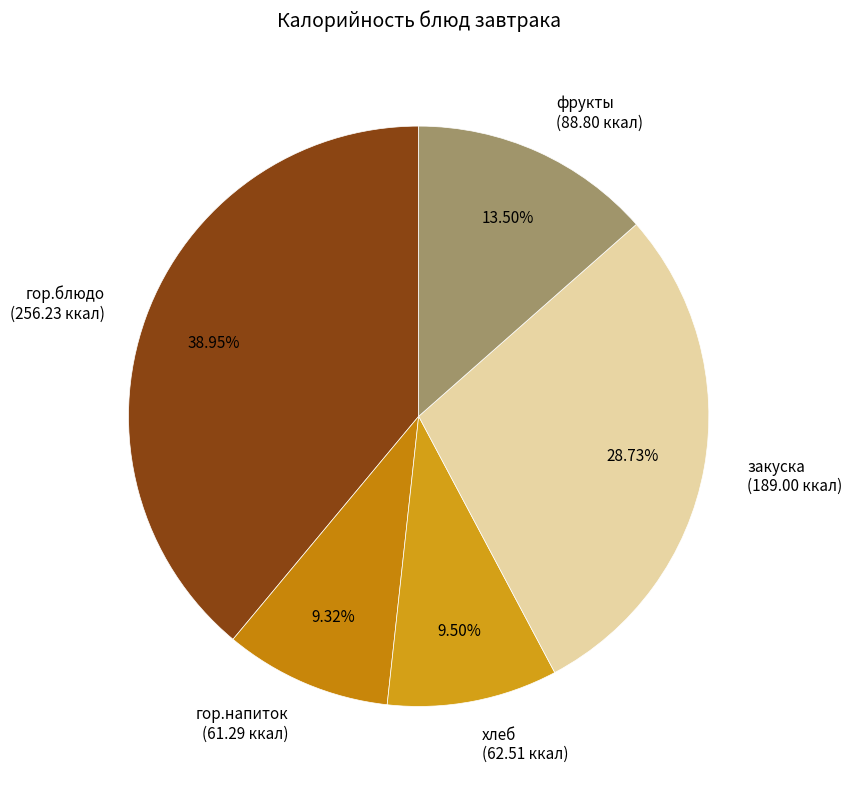

Is it true that гор.блюдо is 47% of the pie?

False